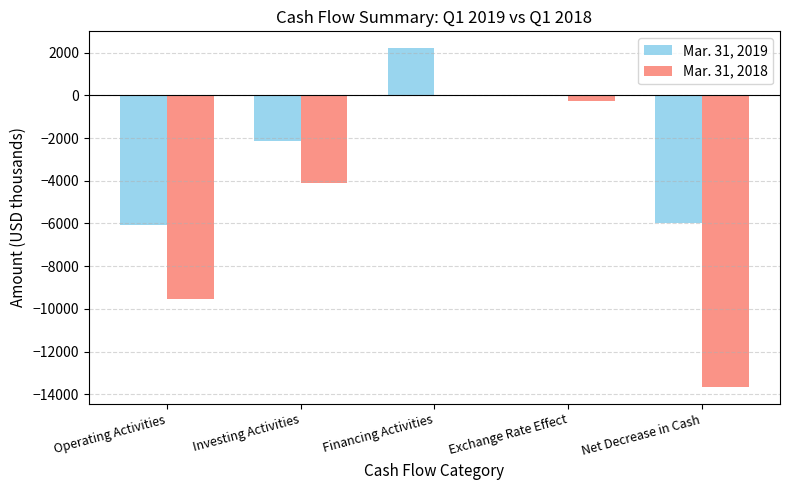

What is the maximum value shown in the chart?

2202